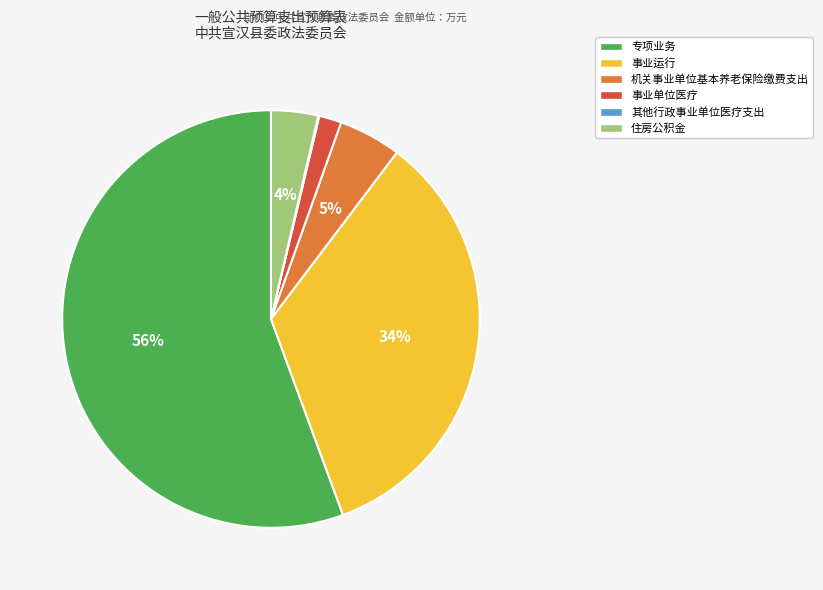

Is it true that 事业单位医疗 is 2% of the pie?

True